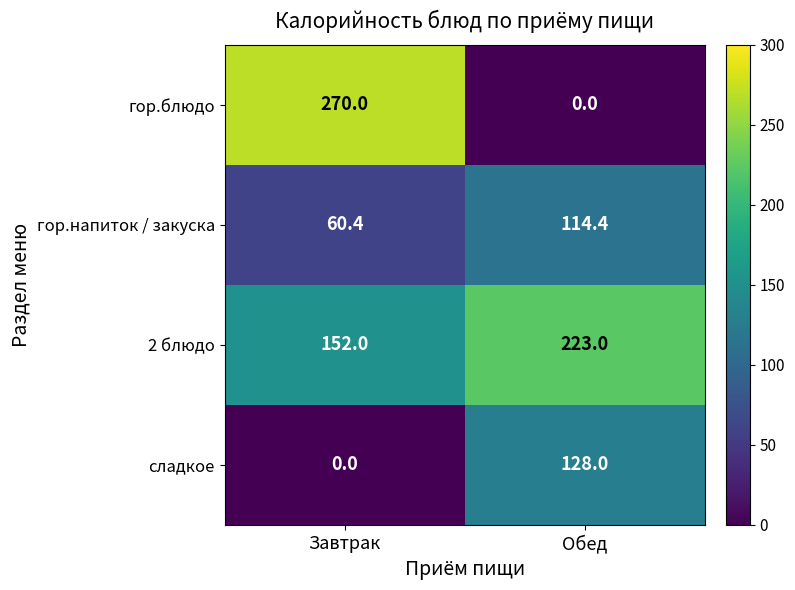

What is the sum of all сладкое values?

128.0